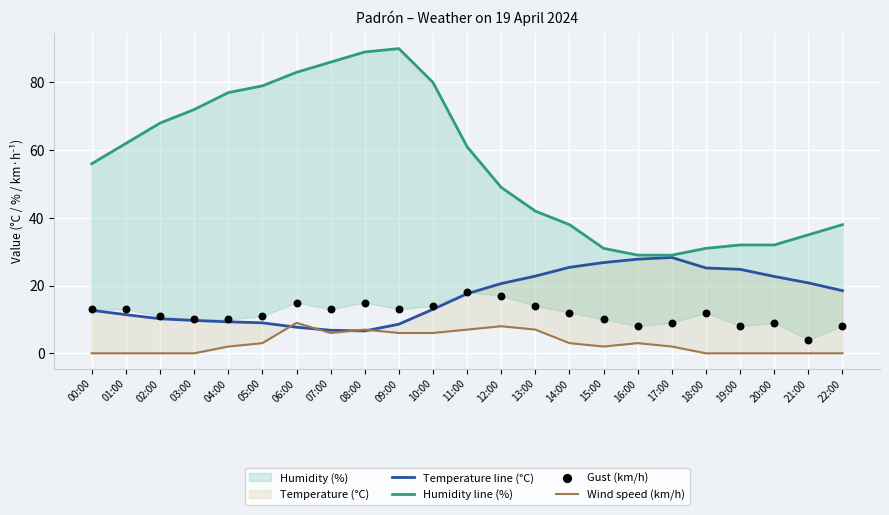

Which series has the widest spread of Y values?

Humidity line (%)